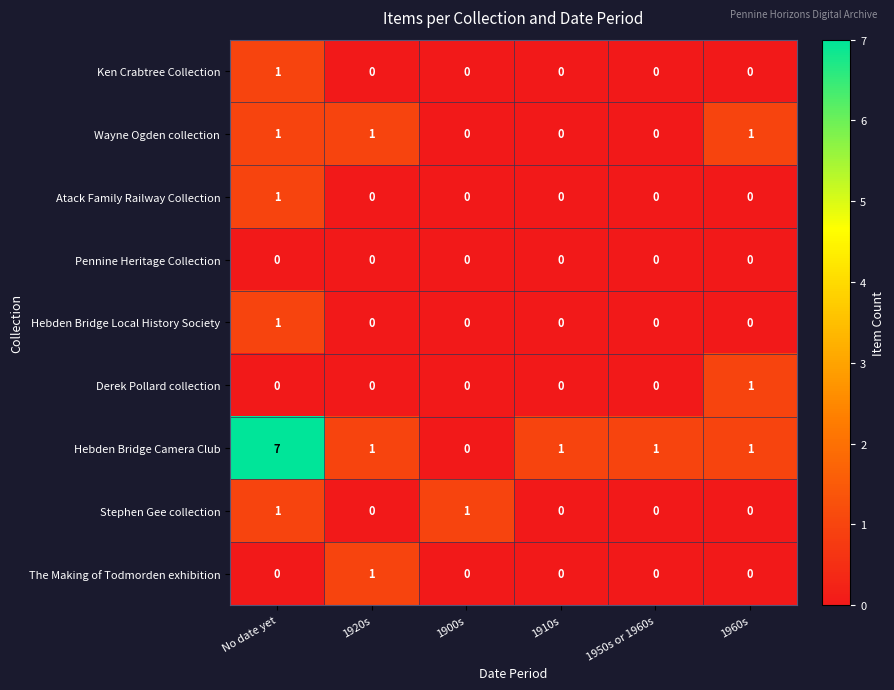

Count the number of categories in the chart.

6